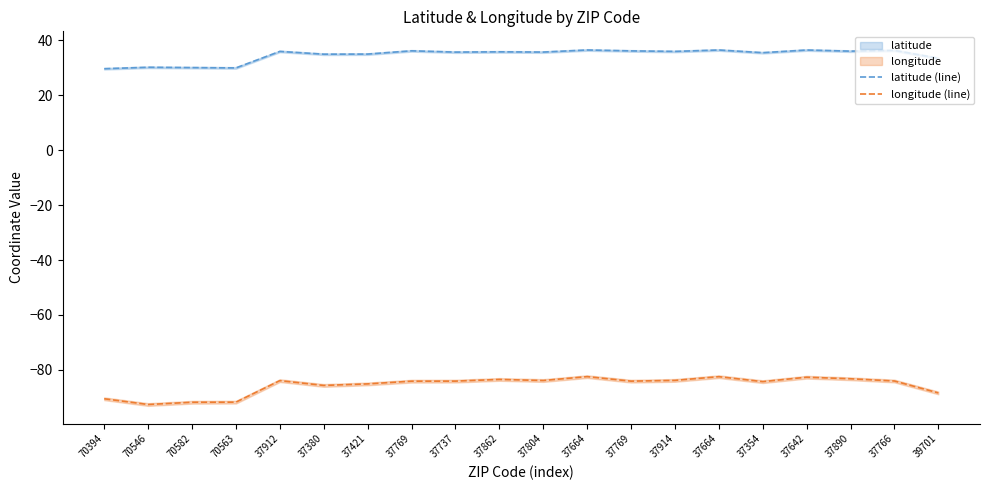

Which series has the largest range (max minus min)?

longitude (line)